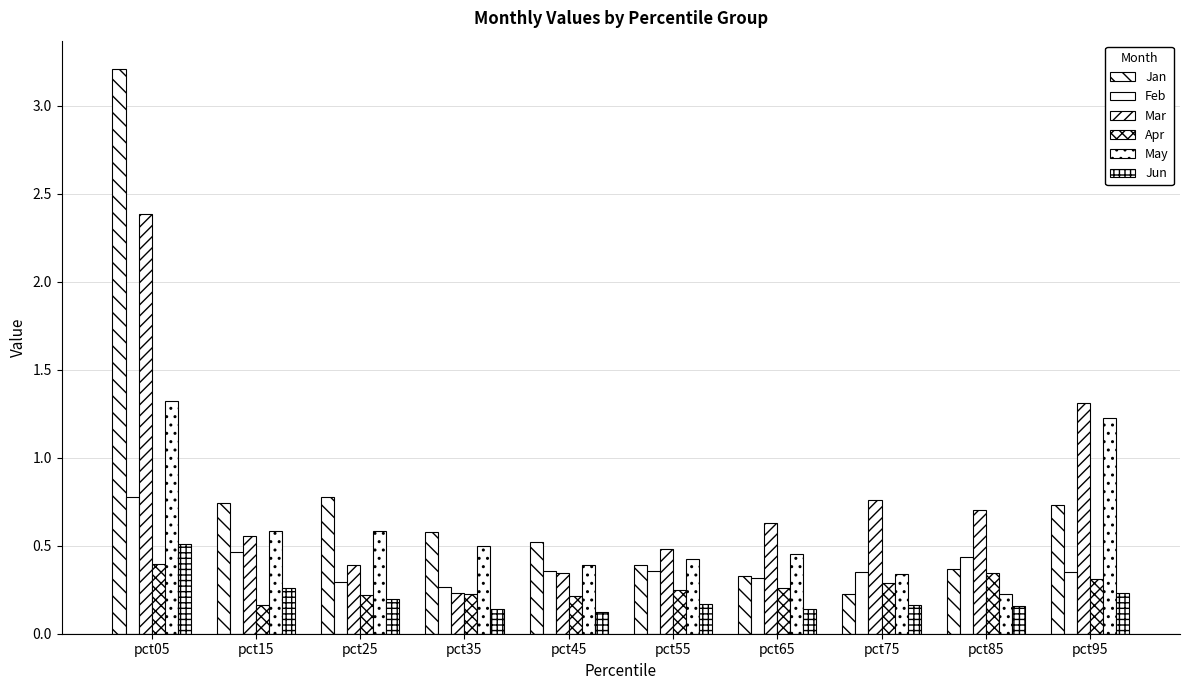

Rank the series at pct95 from highest to lowest value.

Mar, May, Jan, Feb, Apr, Jun